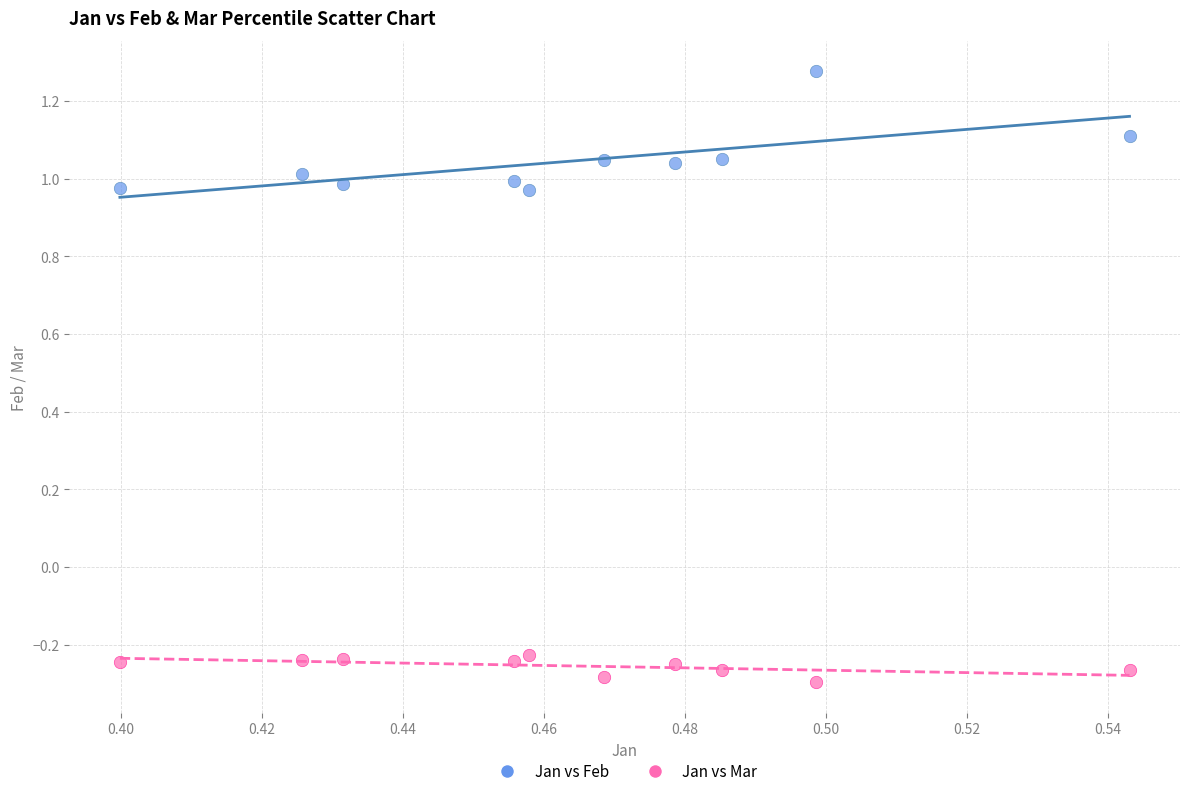

Across all data points, what is the range of Y values (max minus min)?

1.6